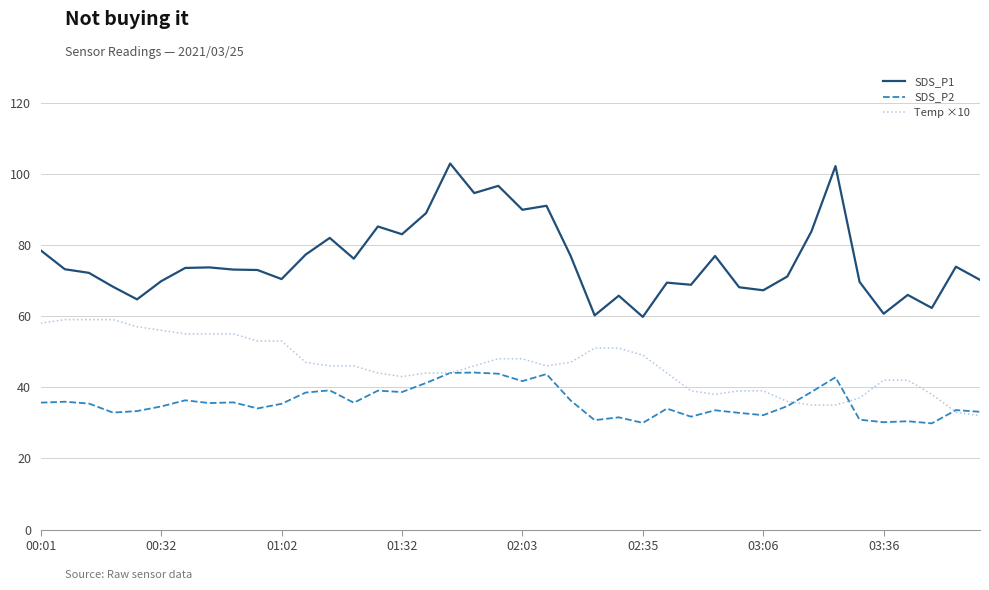

Rank the series by their maximum value, from highest to lowest.

SDS_P1, Temp ×10, SDS_P2